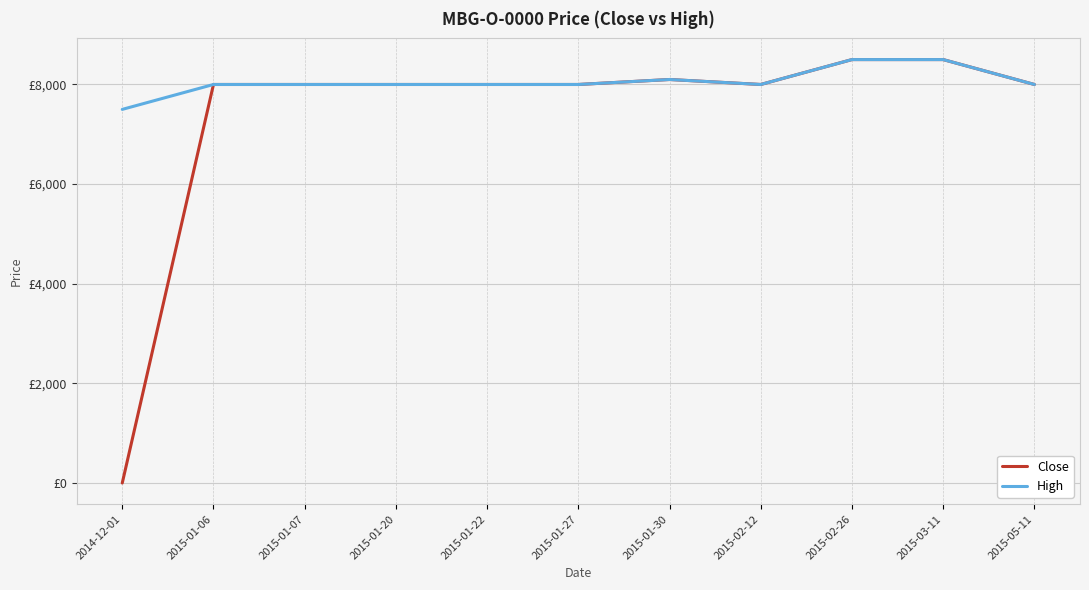

Is this an area chart (filled region under the line)?

No